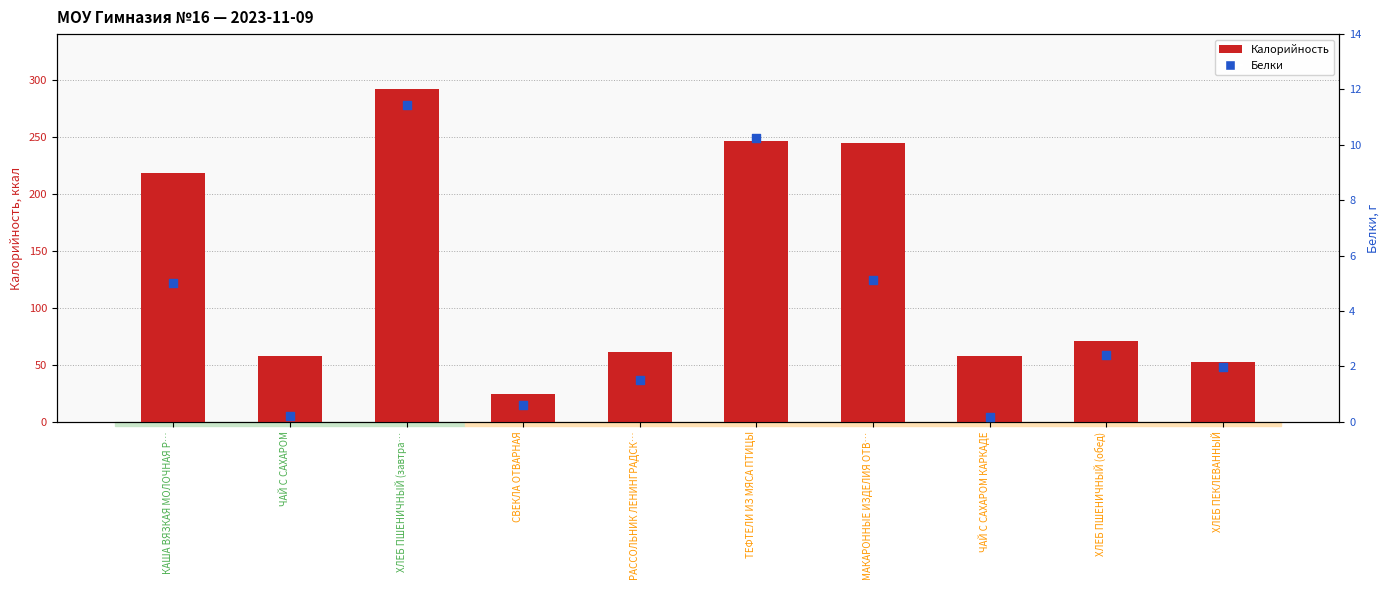

Is the value of Белки at РАССОЛЬНИК ЛЕНИНГРАДСК… greater than the value of Калорийность at ХЛЕБ ПШЕНИЧНЫЙ (завтра…?

No